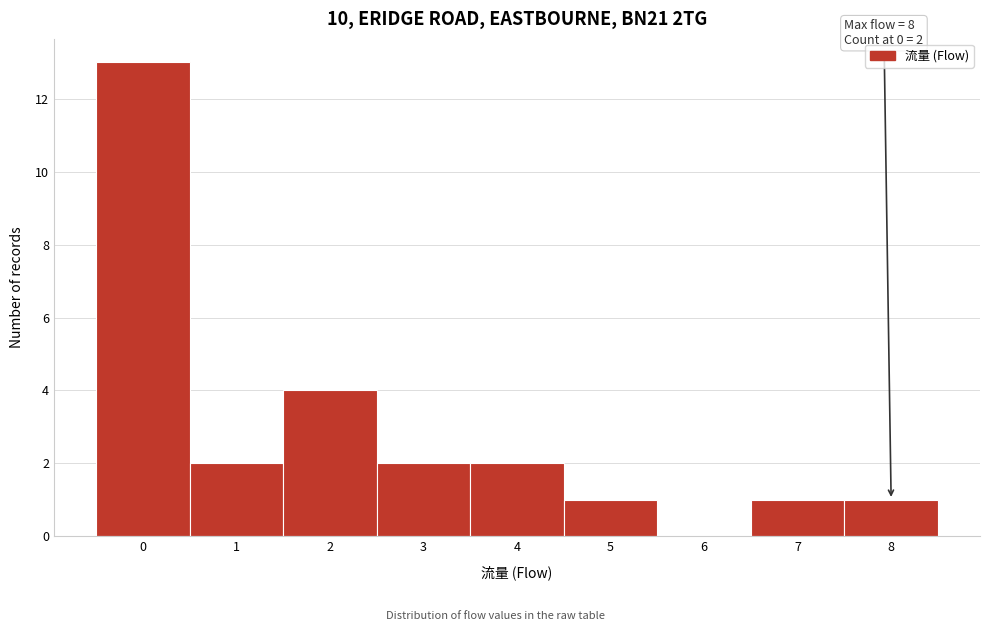

Which range on the x-axis has the tallest bar?

-0.5 to 0.5